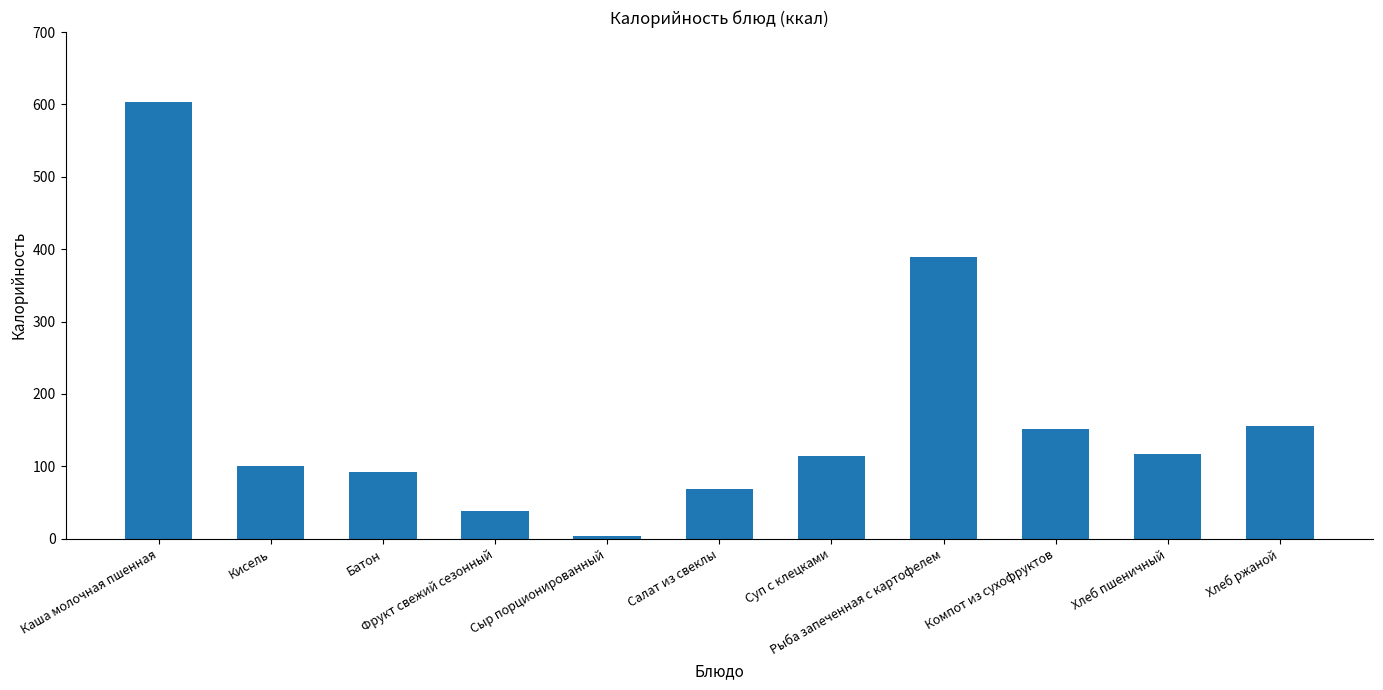

What is the greatest value displayed?

603.0